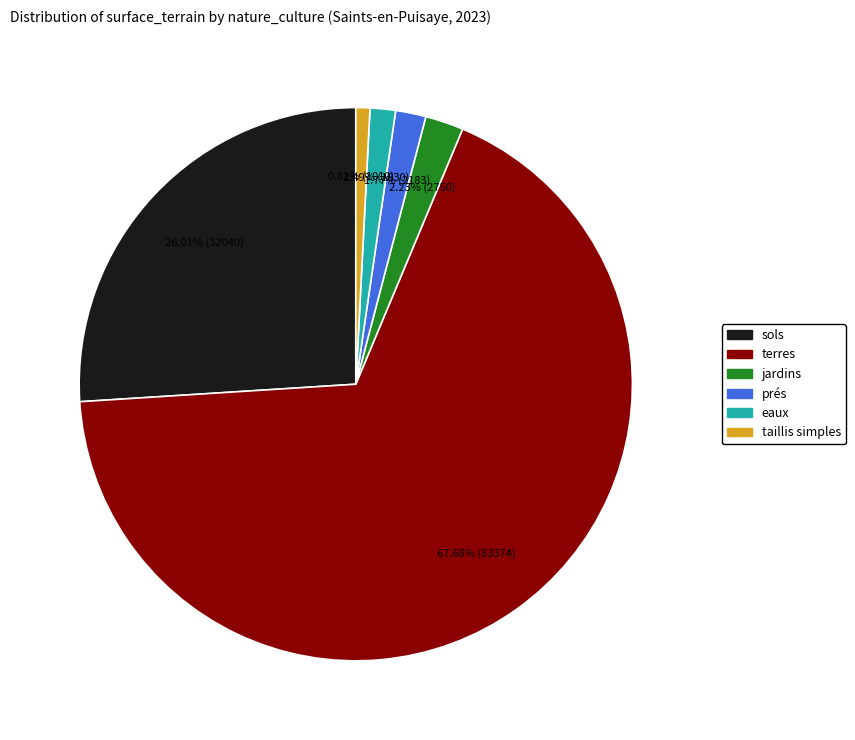

To the nearest percent, what portion does sols represent?

26%